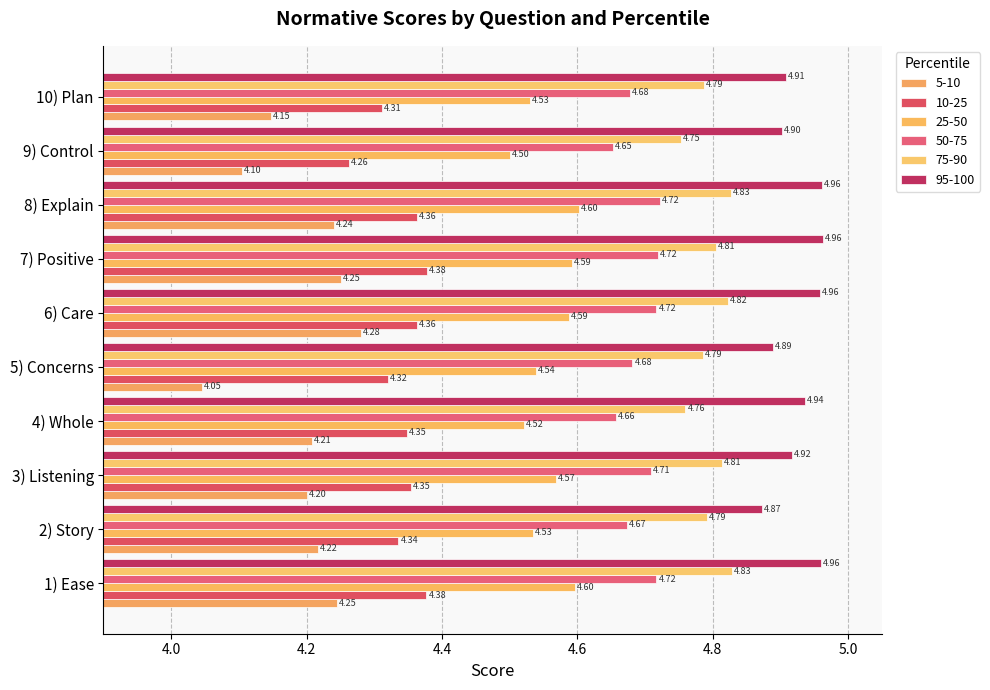

At which category is the sum across all series the highest?

6) Care